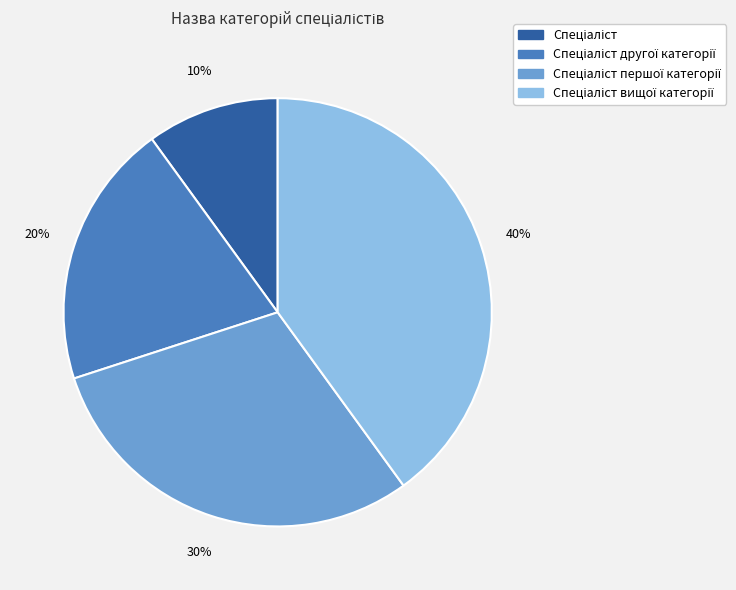

Count the number of slices in the pie.

4